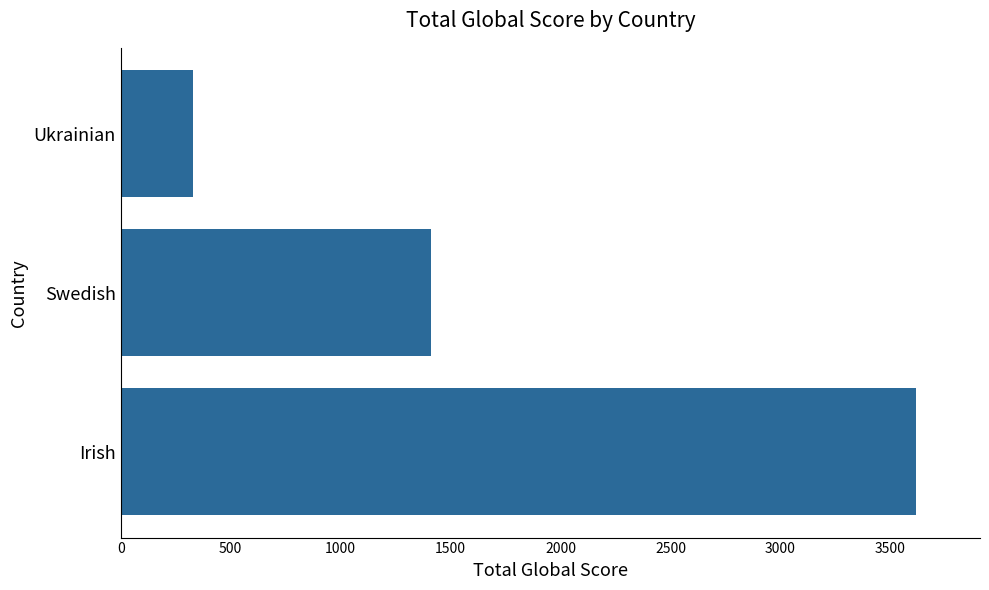

What is the average value?

1786